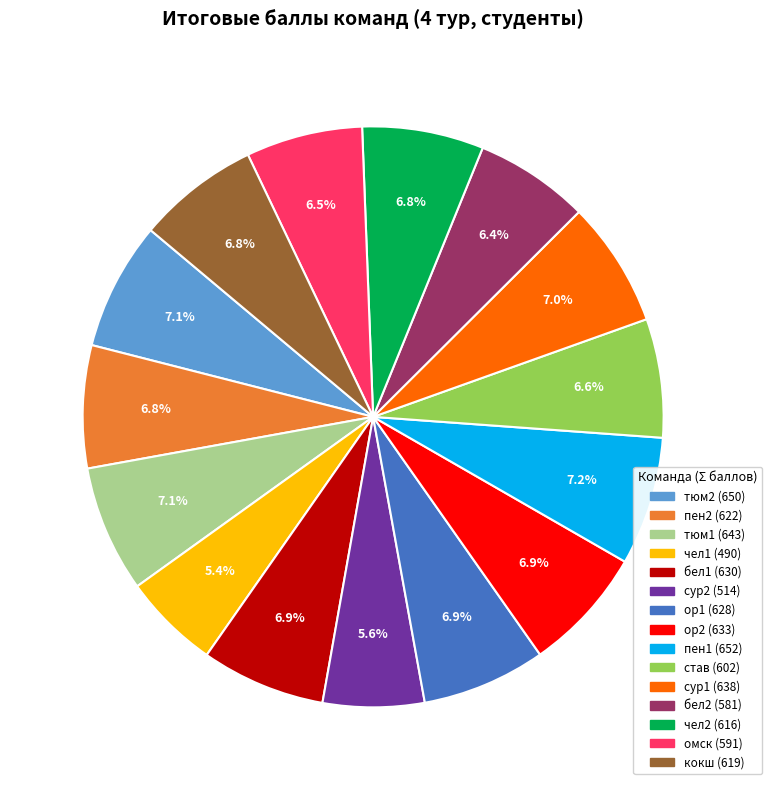

What is the ratio of the value at ор1 to the value at чел1?

1.3